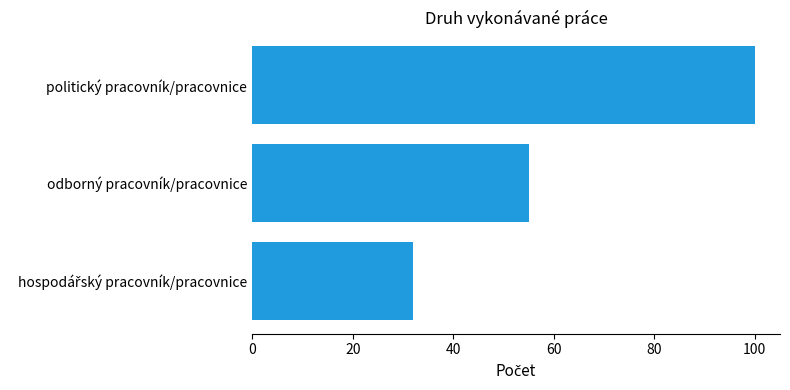

Is it true that the value at odborný pracovník/pracovnice is 88?

False